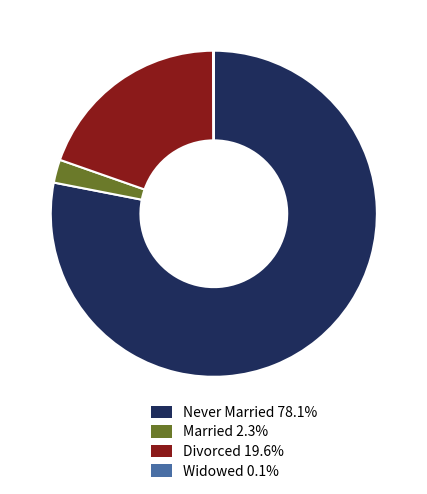

Which slice represents more than half of the pie?

Never Married